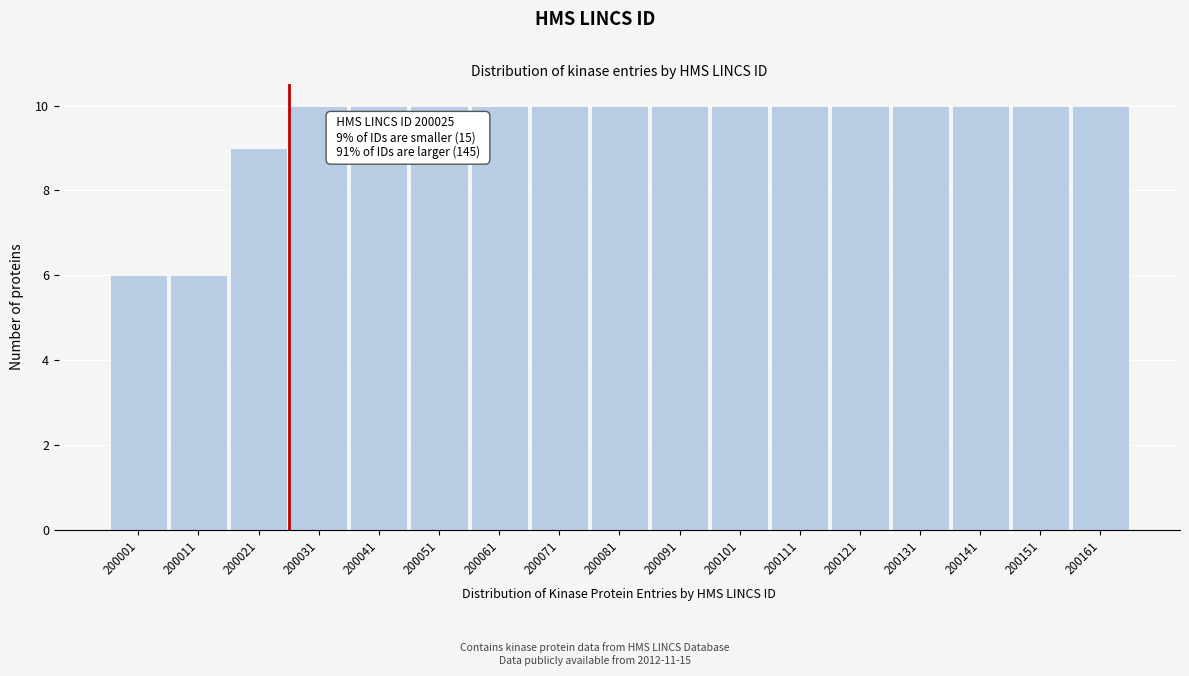

Reading left to right, what are all the values shown in this chart?

200001=6	200011=6	200021=9	200031=10	200041=10	200051=10	200061=10	200071=10	200081=10	200091=10	200101=10	200111=10	200121=10	200131=10	200141=10	200151=10	200161=10